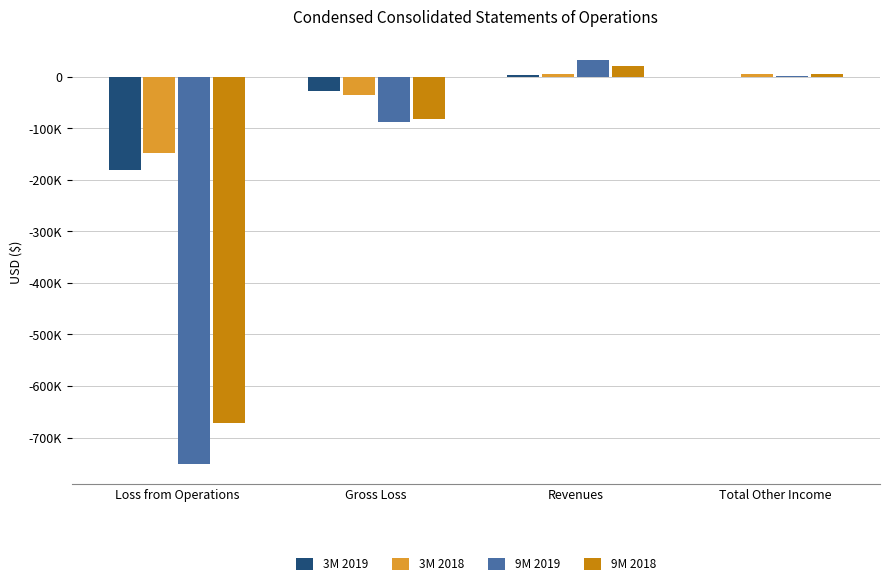

Which category has the highest value in the 9M 2018 series?

Revenues